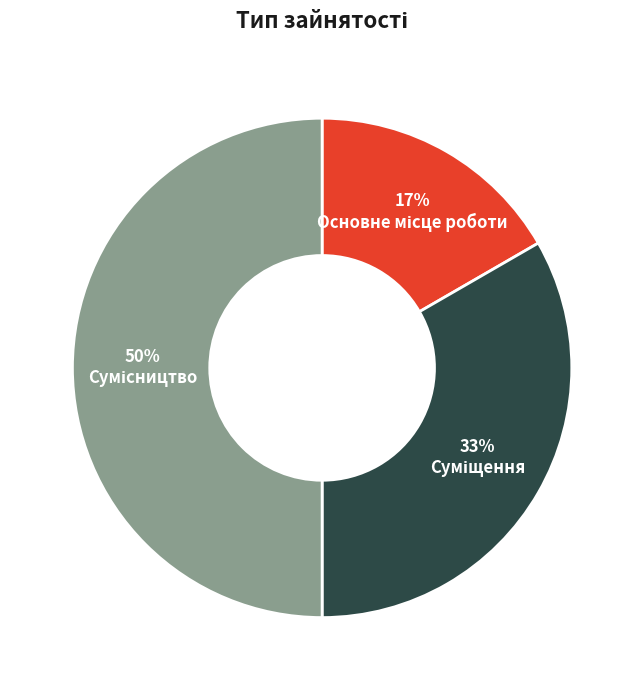

To the nearest percent, what is the difference between the largest and smallest slice percentages?

33%